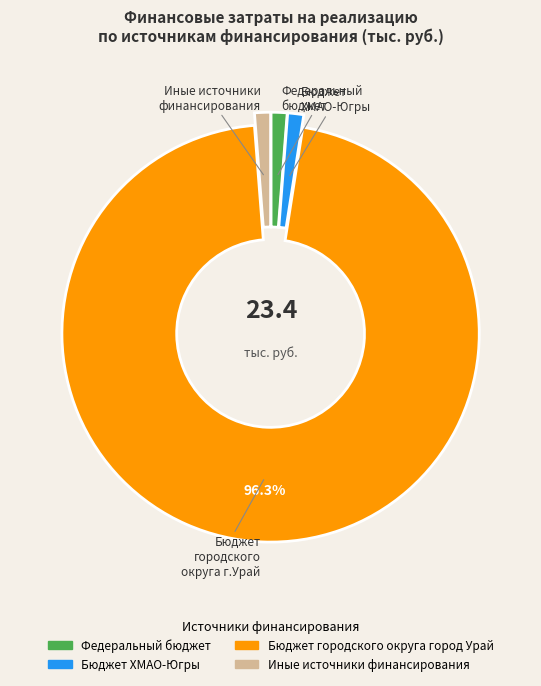

Combined, do Бюджет ХМАО-Югры and Бюджет городского округа город Урай account for over 50%?

Yes